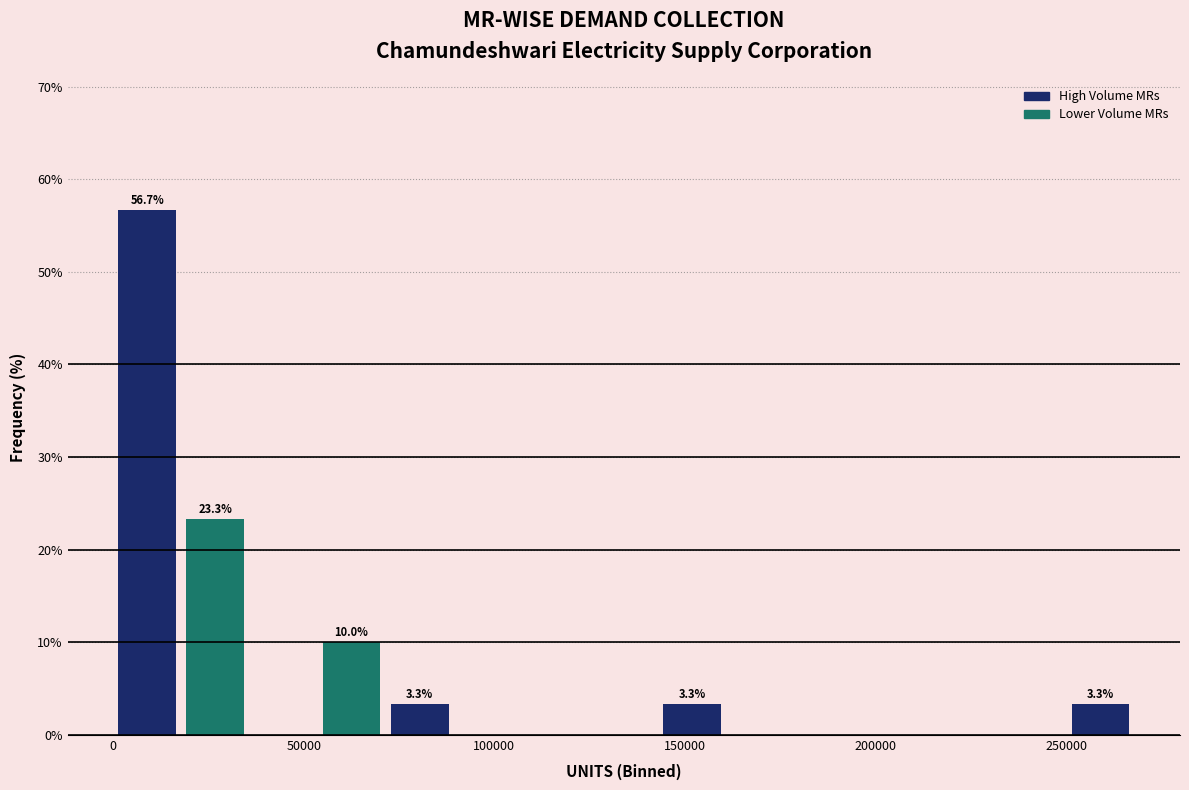

Around what value on the x-axis is the tallest bar? Give the approximate position of its centre, as read against the axis.

10000